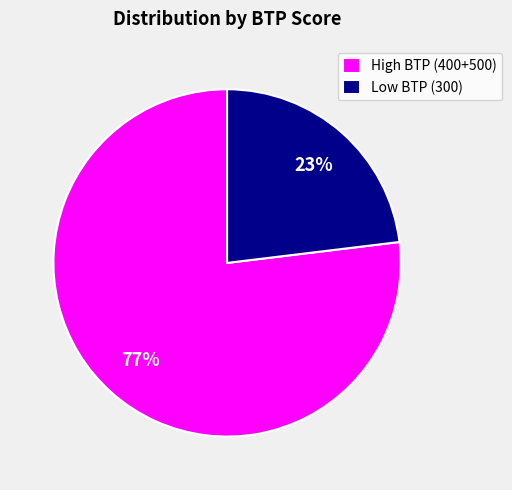

Does any single category account for the majority?

Yes